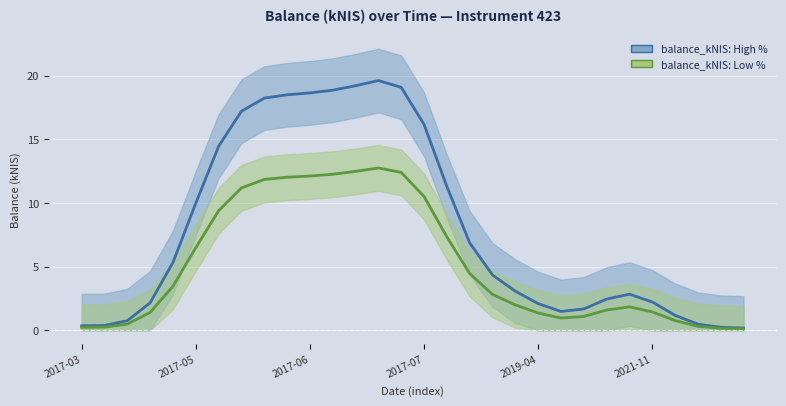

At which label does balance_kNIS: High % (mean) reach its peak?

13